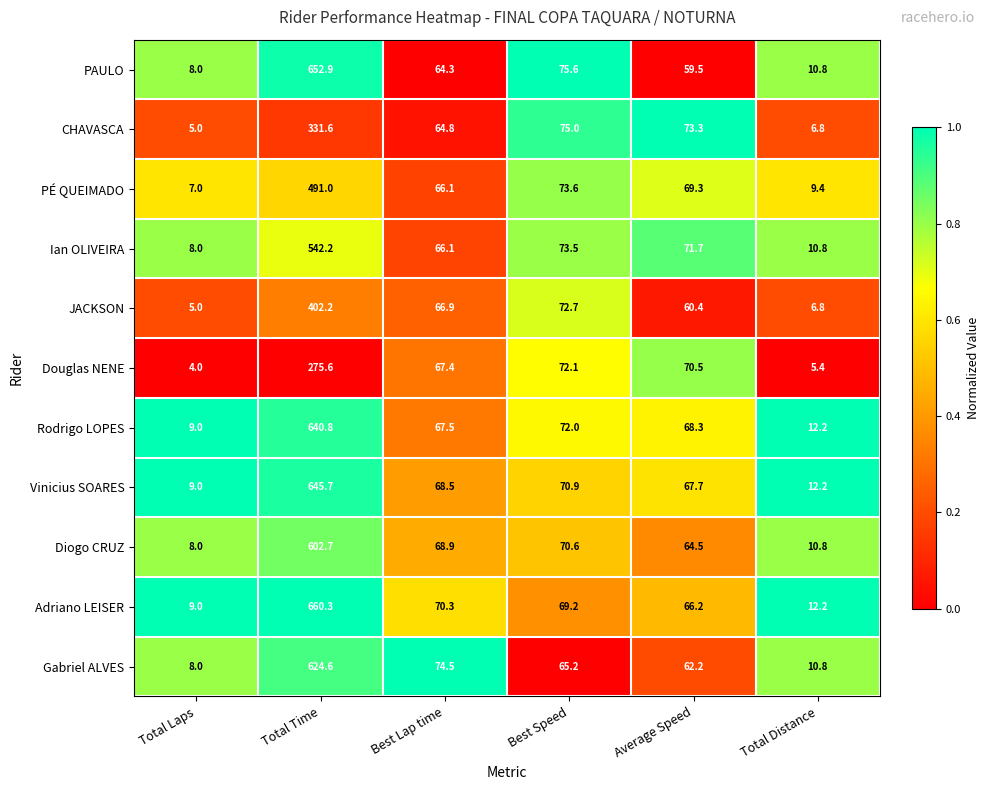

Rank the series by their maximum value, from highest to lowest.

Adriano LEISER, PAULO, Vinicius SOARES, Rodrigo LOPES, Gabriel ALVES, Diogo CRUZ, Ian OLIVEIRA, PÉ QUEIMADO, JACKSON, CHAVASCA, Douglas NENE